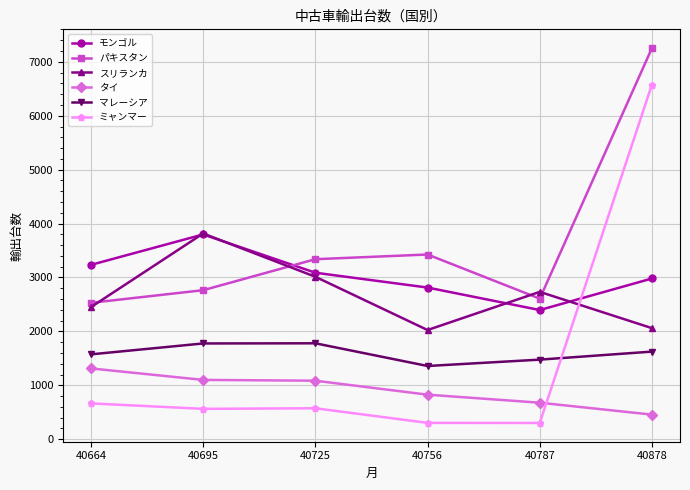

At which category is the sum across all series the highest?

40878